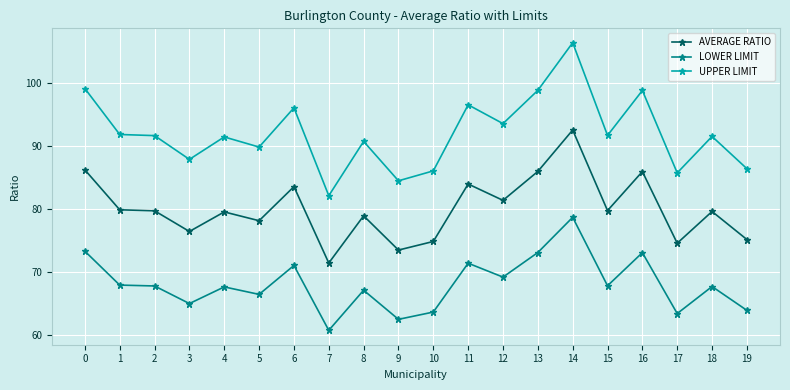

Read the LOWER LIMIT value at 5.

66.4